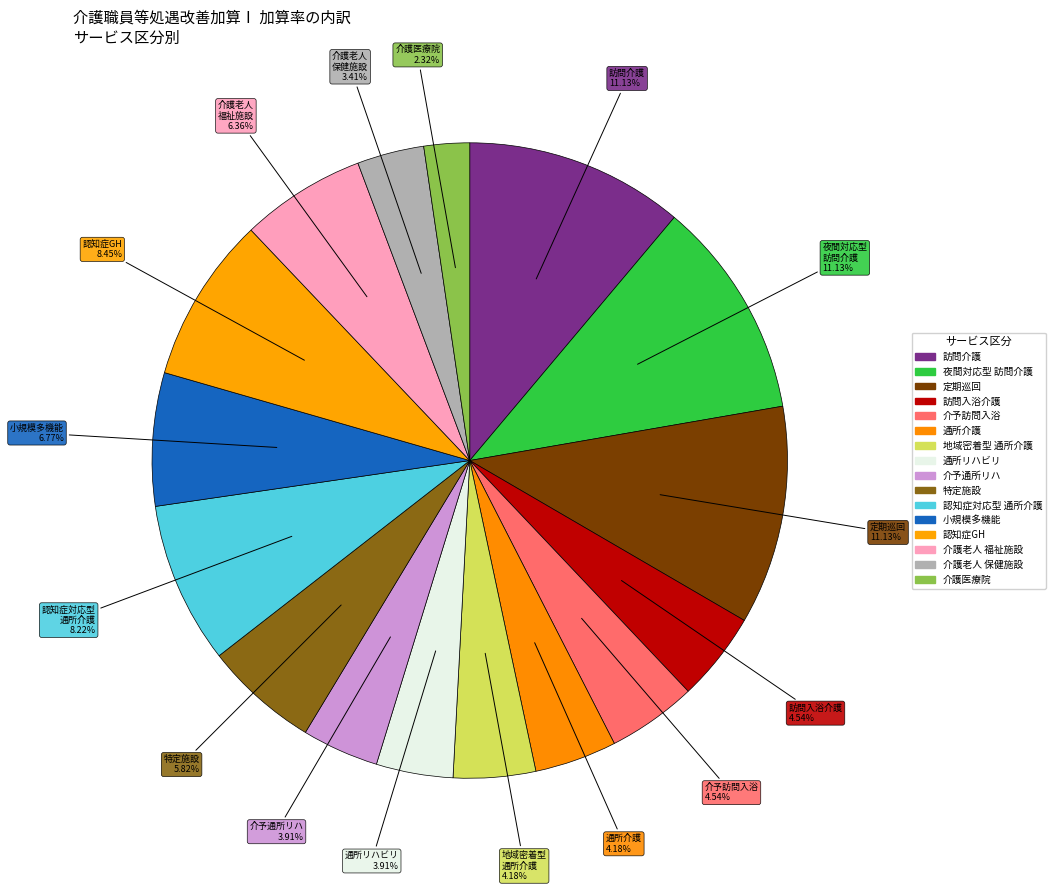

Count the number of slices in the pie.

16